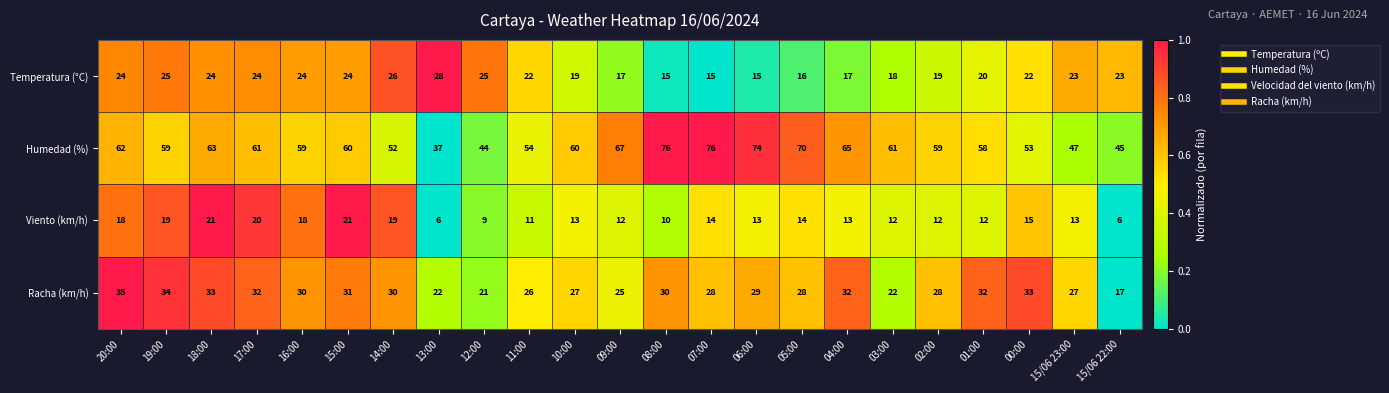

Rank the series by their average value, from lowest to highest.

Viento (km/h), Temperatura (°C), Racha (km/h), Humedad (%)